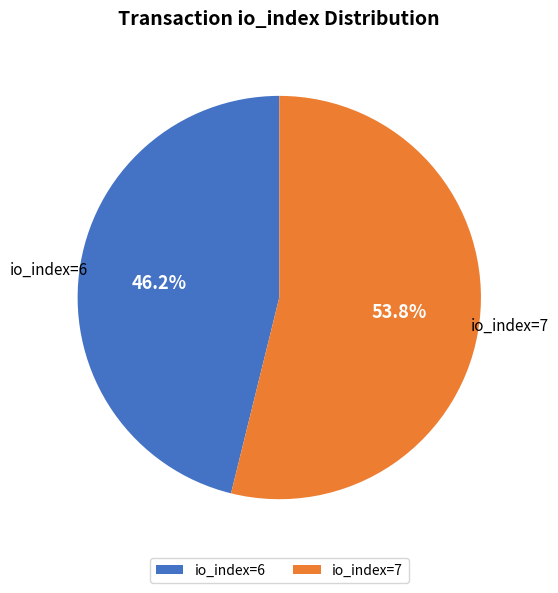

Does io_index=7 account for over 50% of the chart?

Yes